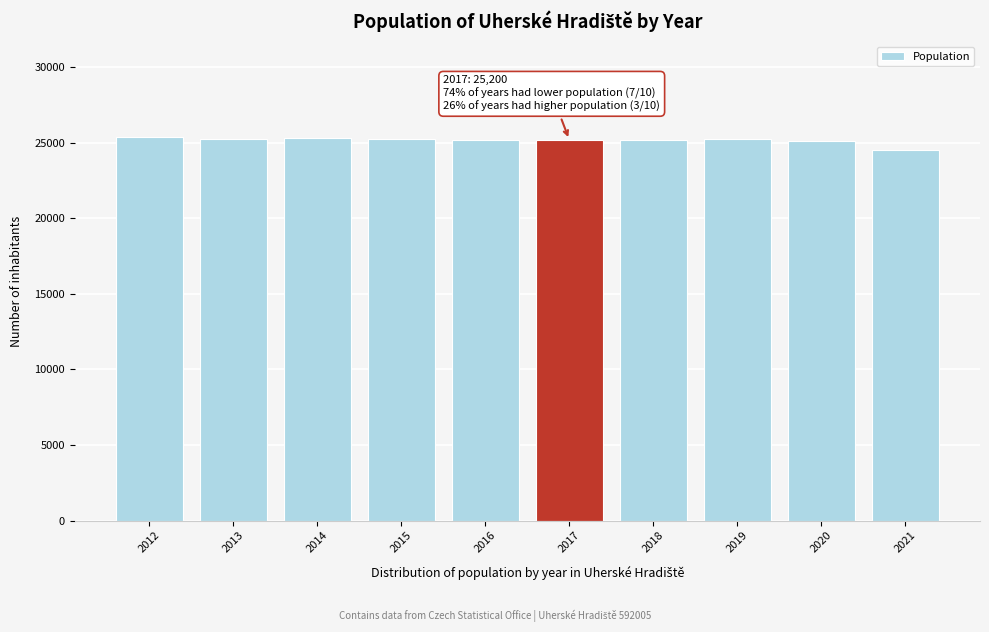

What is the maximum value shown in the chart?

25358